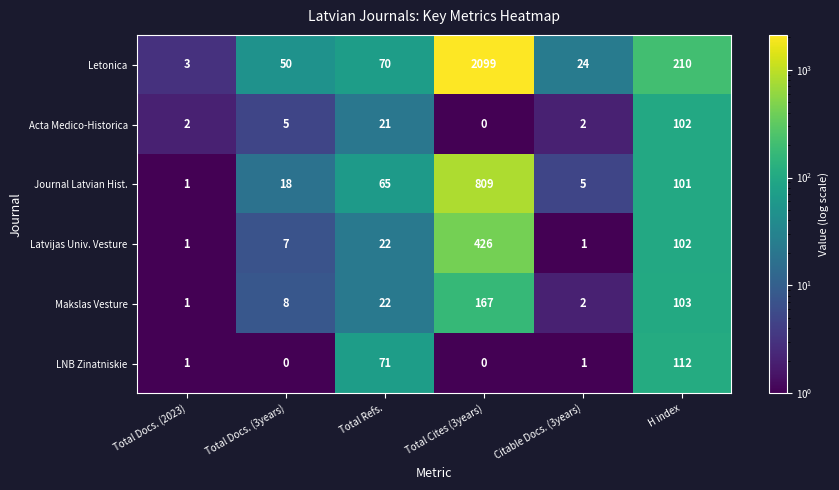

At which category is the sum across all series the highest?

Total Cites (3years)